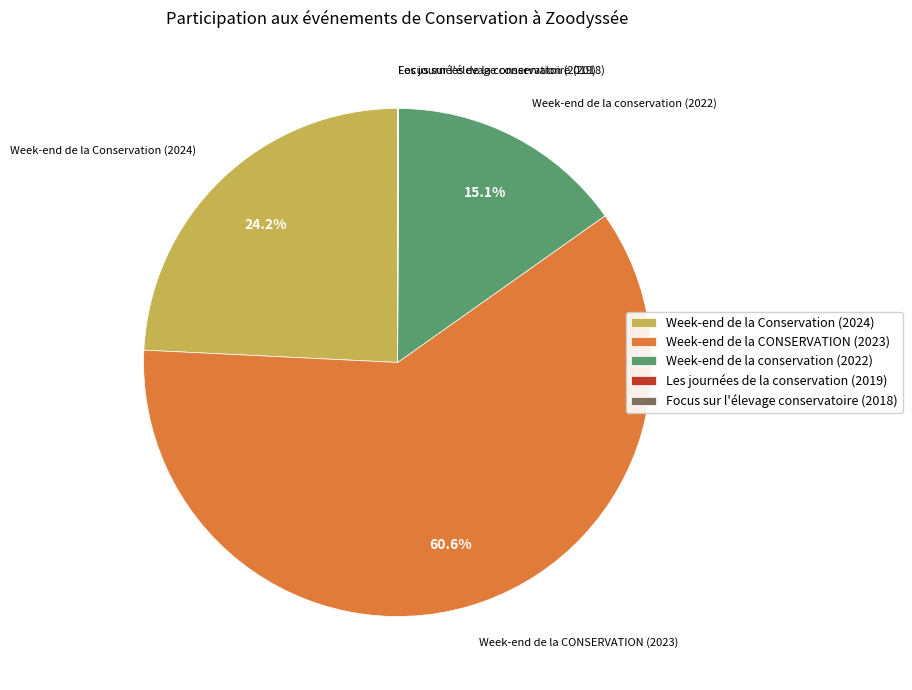

Which slice represents more than half of the pie?

Week-end de la CONSERVATION (2023)